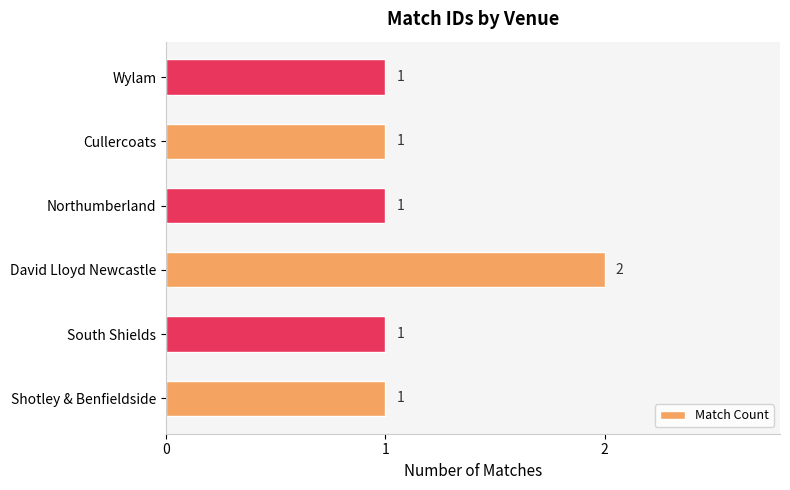

The value at Shotley & Benfieldside is 0. True or false?

False